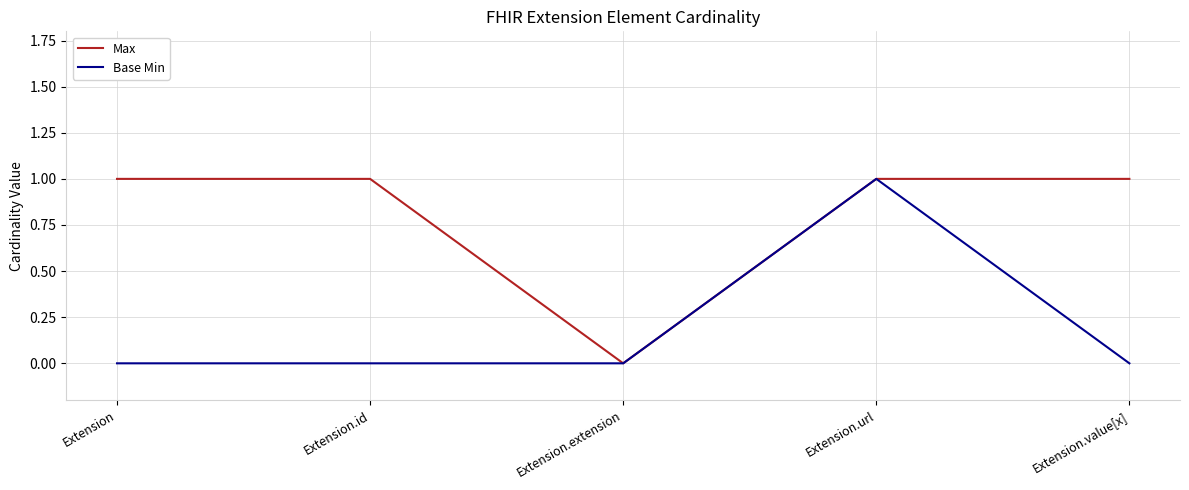

What position from the right is Extension.url?

2